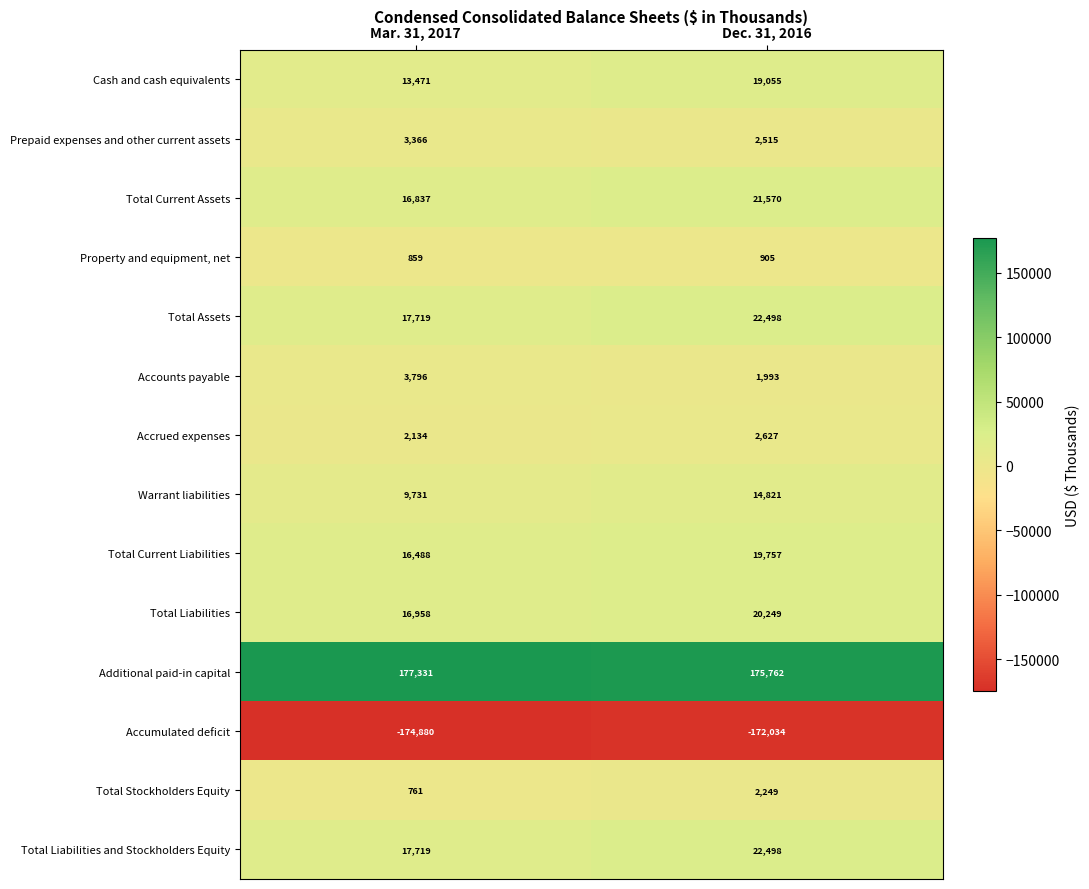

Reading left to right, transcribe all the data shown in this chart.

Cash and cash equivalents: 13471	19055
Prepaid expenses and other current assets: 3366	2515
Total Current Assets: 16837	21570
Property and equipment, net: 859	905
Total Assets: 17719	22498
Accounts payable: 3796	1993
Accrued expenses: 2134	2627
Warrant liabilities: 9731	14821
Total Current Liabilities: 16488	19757
Total Liabilities: 16958	20249
Additional paid-in capital: 177331	175762
Accumulated deficit: -174880	-172034
Total Stockholders Equity: 761	2249
Total Liabilities and Stockholders Equity: 17719	22498